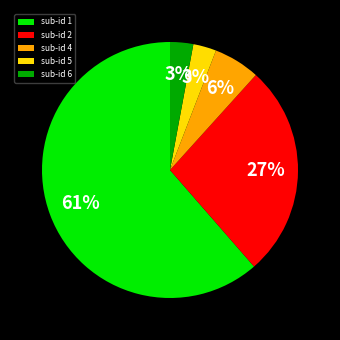

Which category accounts for the majority?

sub-id 1